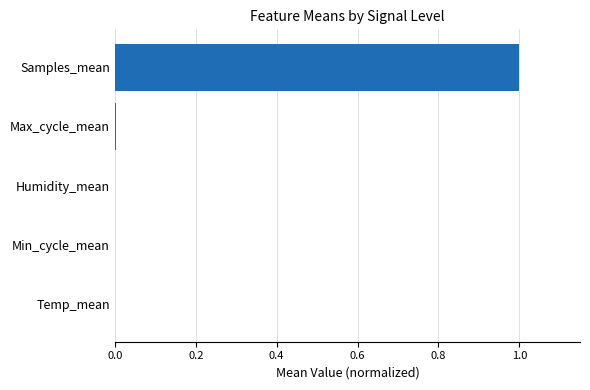

What is the greatest value displayed?

1.0